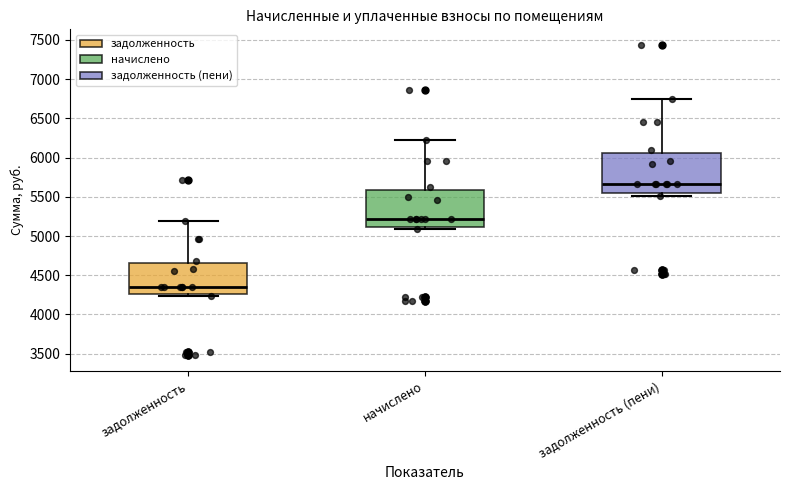

Reading left to right, transcribe this box plot: for each box, give where its median line is, the range the box spans, and where its two whiskers end, as read against the y-axis. The values are not printed on the chart, so give them approximately, as read against the axis.

задолженность: median 4350, box 4250 to 4650, whiskers 4250 (just below the box's lower edge) to 5200
начислено: median 5200, box 5100 to 5600, whiskers 5100 (just below the box's lower edge) to 6200
задолженность (пени): median 5650, box 5550 to 6050, whiskers 5500 to 6750